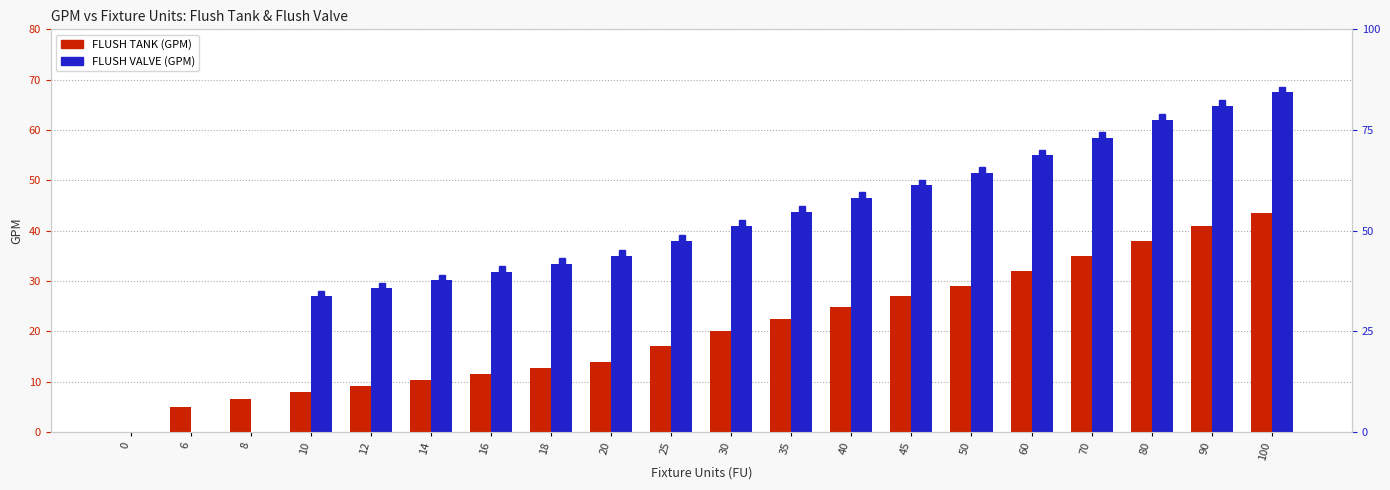

How many distinct data groups are displayed?

2